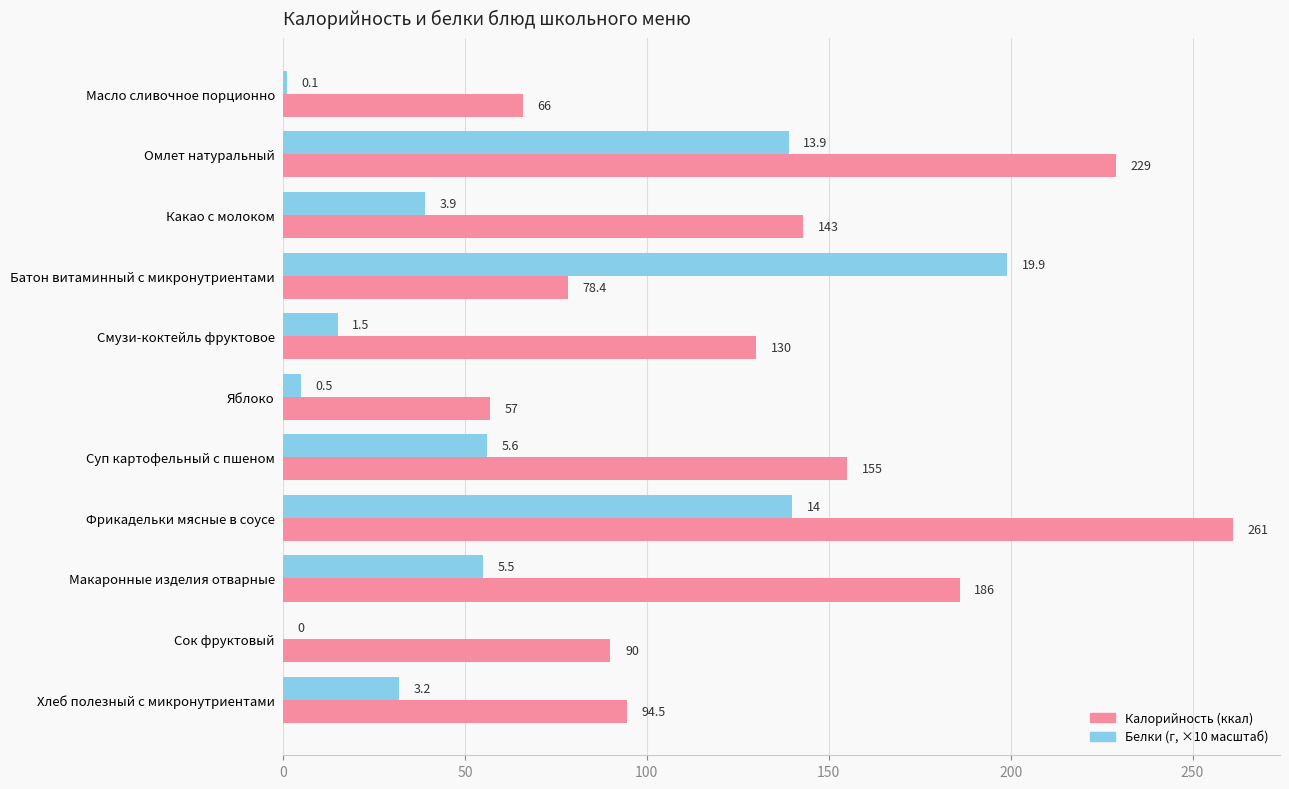

What is the greatest value displayed?

261.0